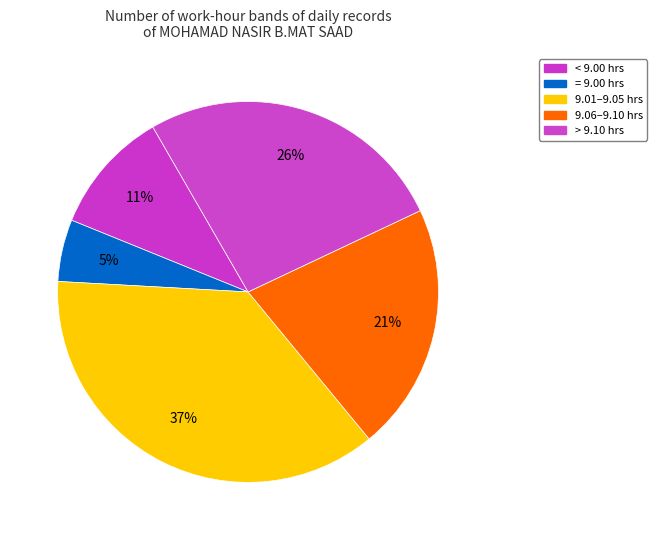

How many segments does this pie chart have?

5